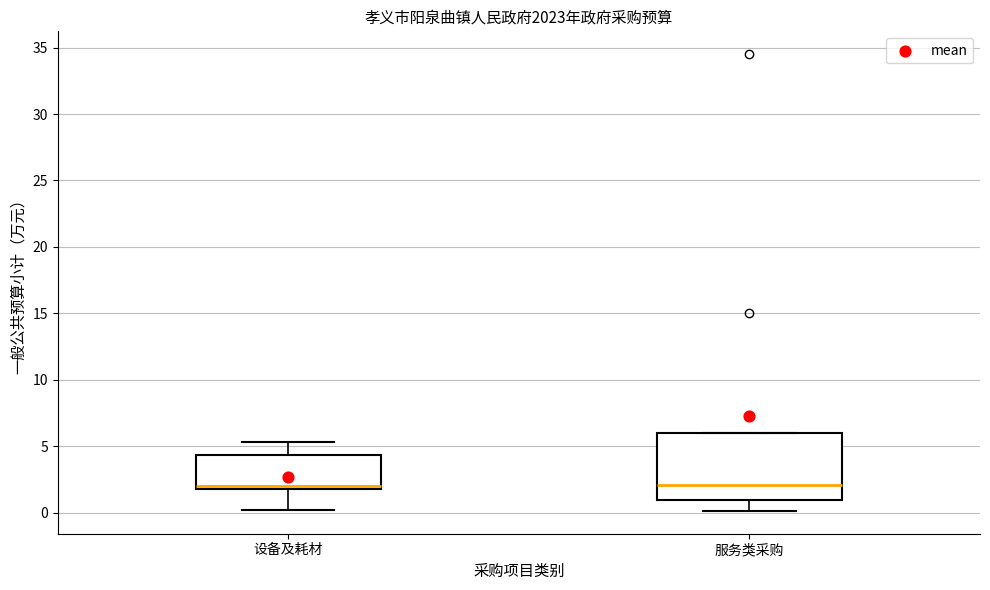

Reading left to right, read every box against the y-axis: the position of its median line, the range the box covers, and the ends of its whiskers. The values are not printed on the chart, so give them approximately, as read against the axis.

设备及耗材: median 2.0 (just above the box's lower edge), box 2.0 to 4.5, whiskers 0.0 to 5.5
服务类采购: median 2.0, box 1.0 to 6.0, whiskers 0.0 to 6.0